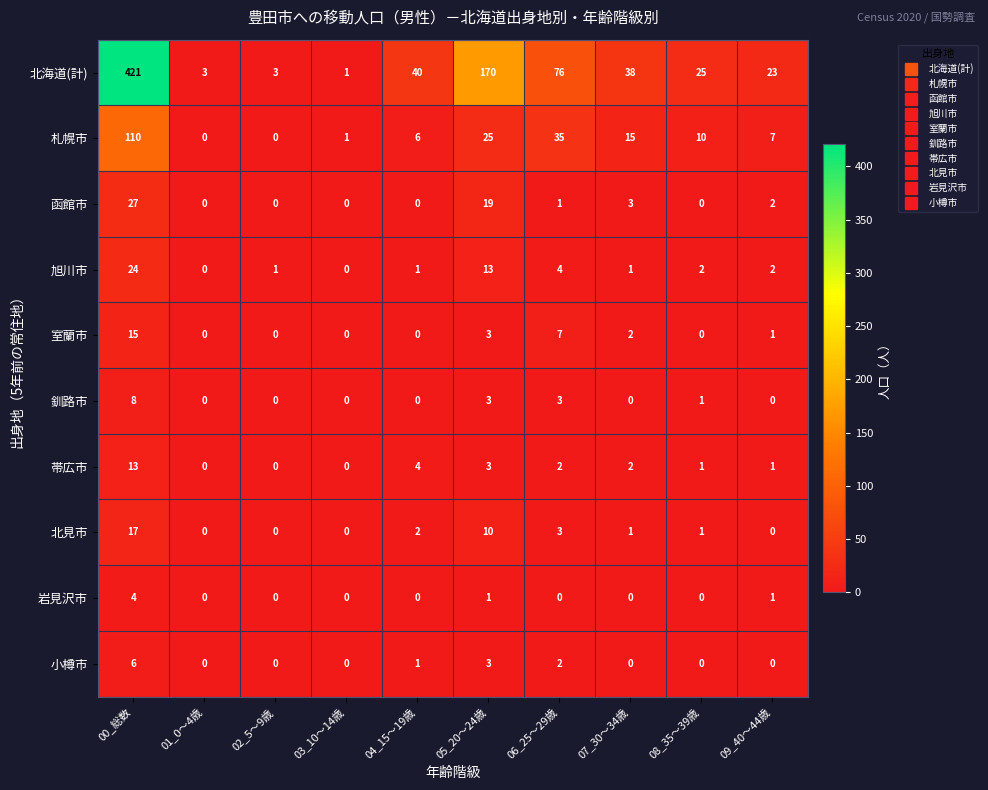

What is the difference between the maximum and minimum values in the 小樽市 series?

6